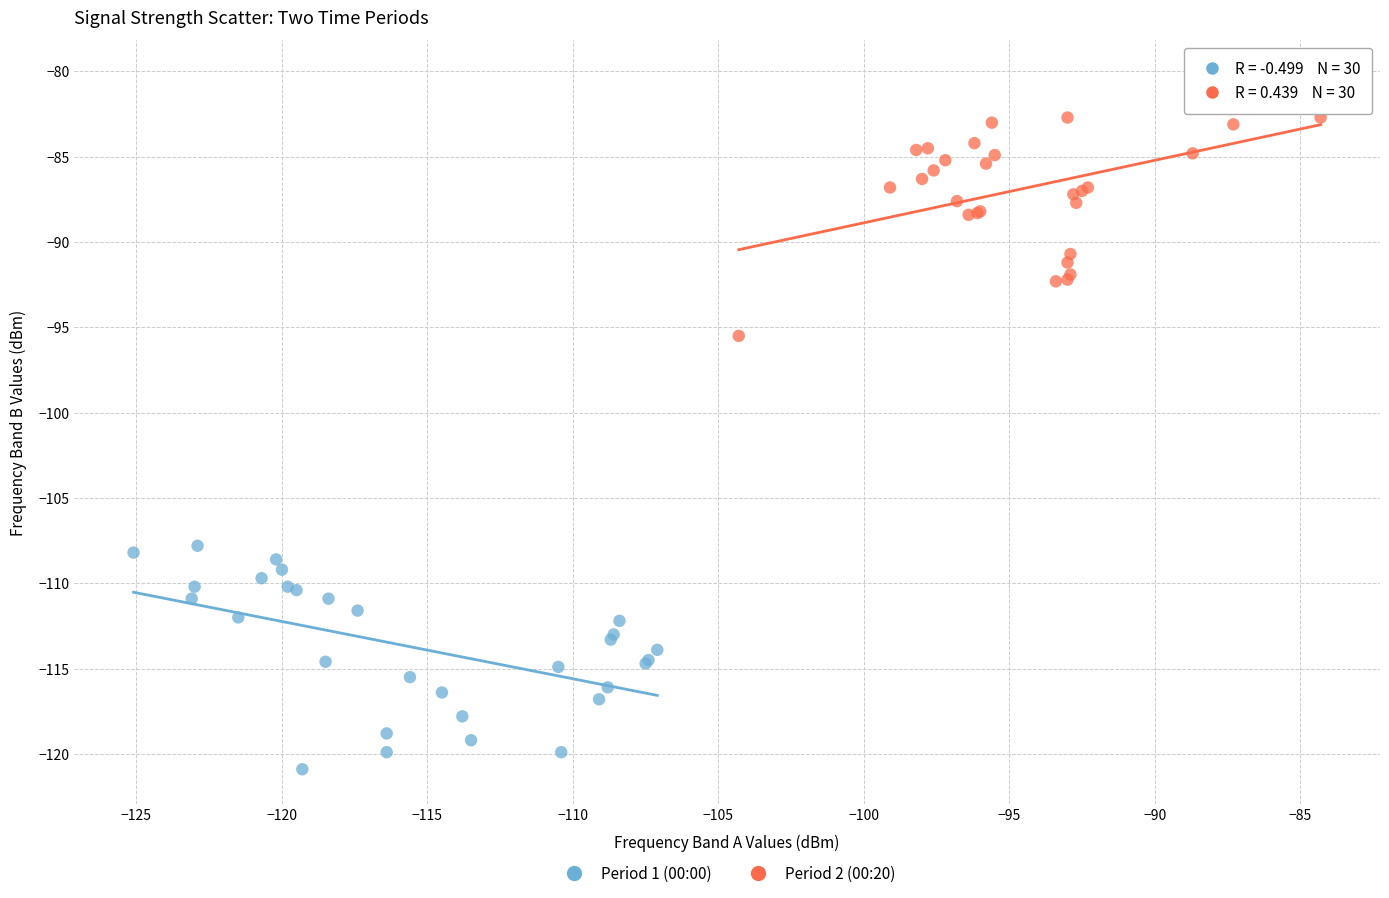

What are all the series names shown in the legend?

Period 1 (00:00), Period 2 (00:20)